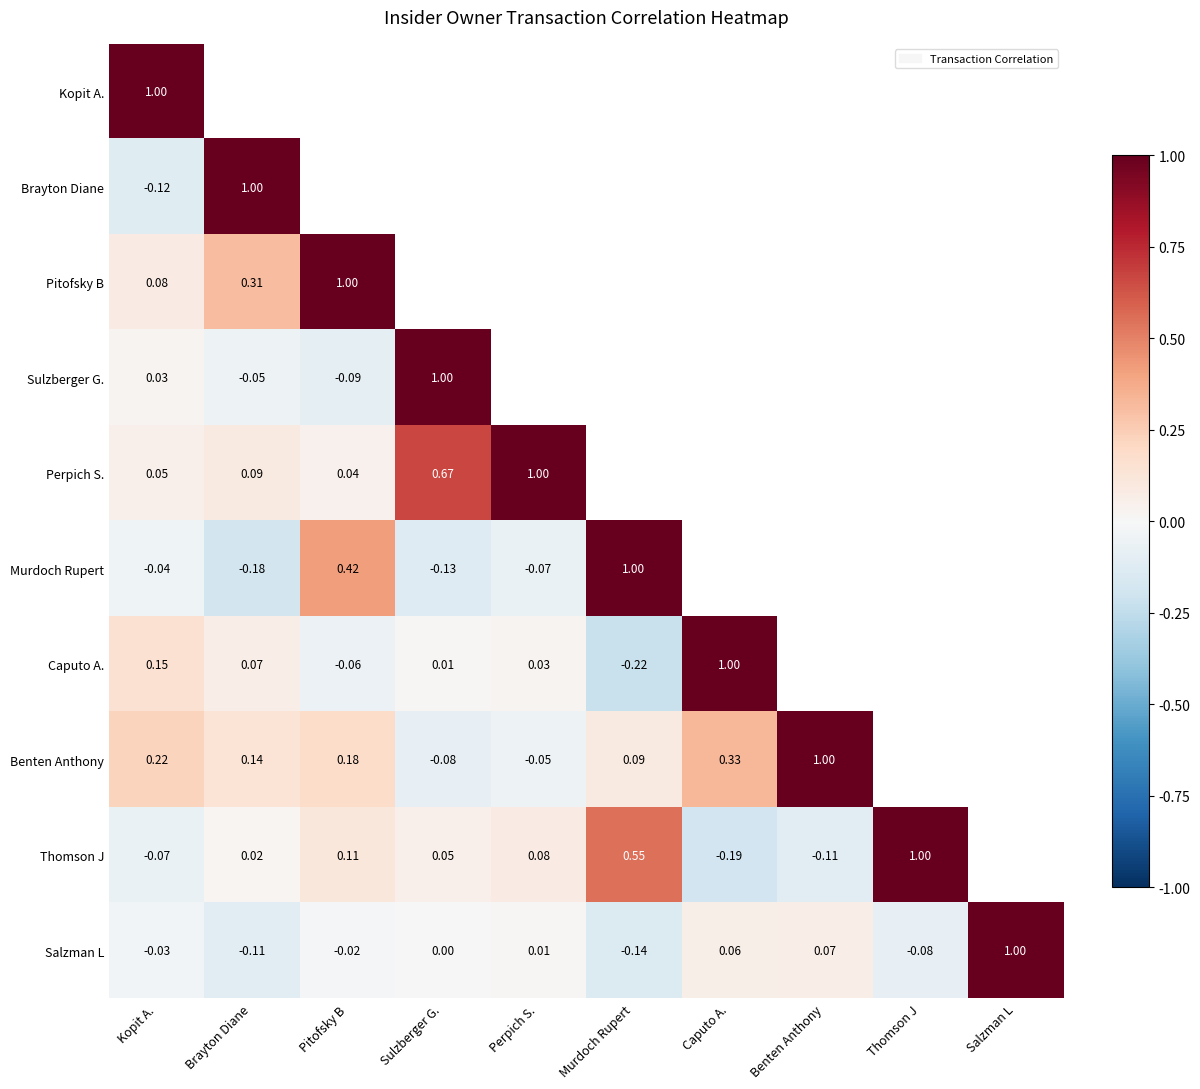

Which category has the highest value in the Salzman L series?

Salzman L